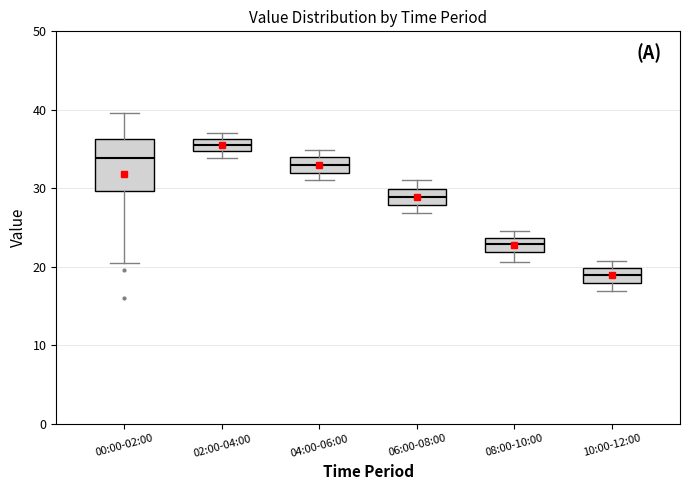

Where is the lower edge of the box for 02:00-04:00 on the y-axis? The values are not printed on the chart, so give them approximately, as read against the axis.

35